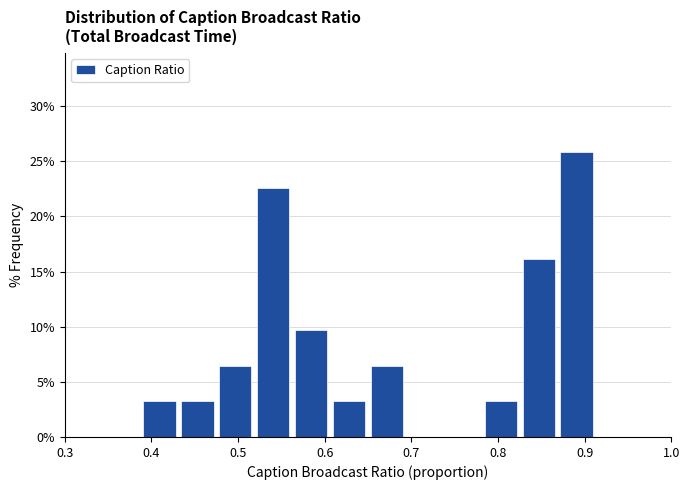

Reading left to right, transcribe this chart: for each bar, give the range it covers on the x-axis and its height. Neither the bar edges nor the heights are printed on the chart, so give them approximately, as read against the axes.

0.30 to 0.34: 0
0.34 to 0.39: 0
0.39 to 0.43: 3.0
0.43 to 0.48: 3.0
0.48 to 0.52: 6.5
0.52 to 0.56: 22.5
0.56 to 0.61: 9.5
0.61 to 0.65: 3.0
0.65 to 0.69: 6.5
0.69 to 0.74: 0
0.74 to 0.78: 0
0.78 to 0.83: 3.0
0.83 to 0.87: 16.0
0.87 to 0.91: 26.0
0.91 to 0.96: 0
0.96 to 1.00: 0